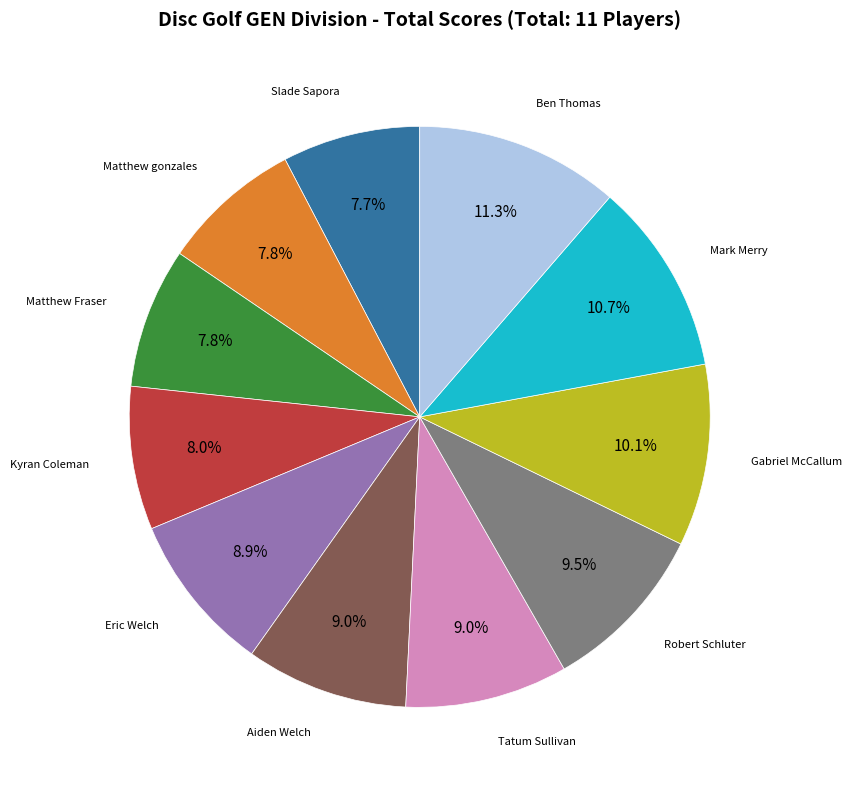

Is there any slice that represents more than half of the pie?

No